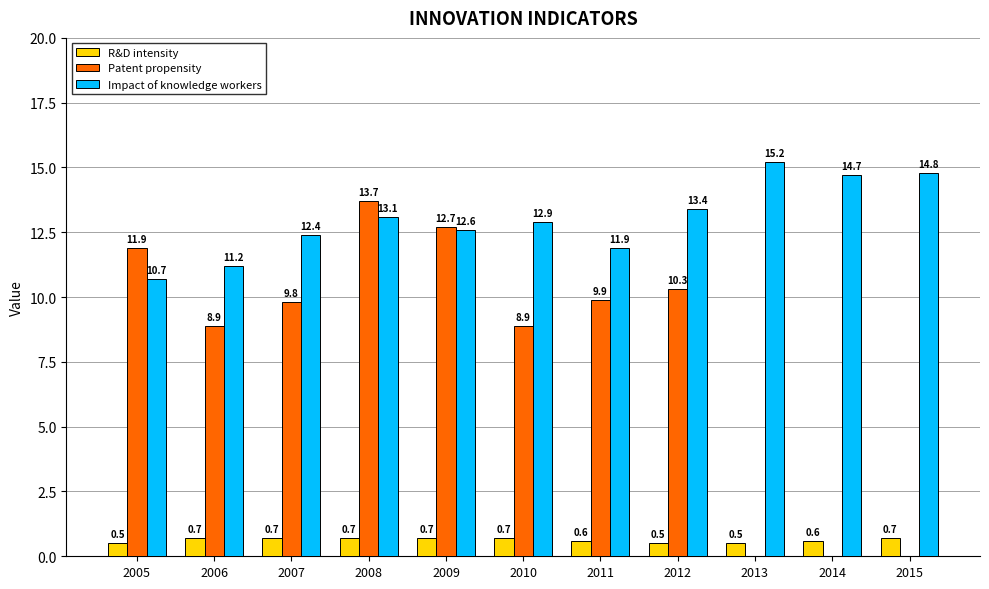

The value of R&D intensity at 2006 is 0.7. True or false?

True